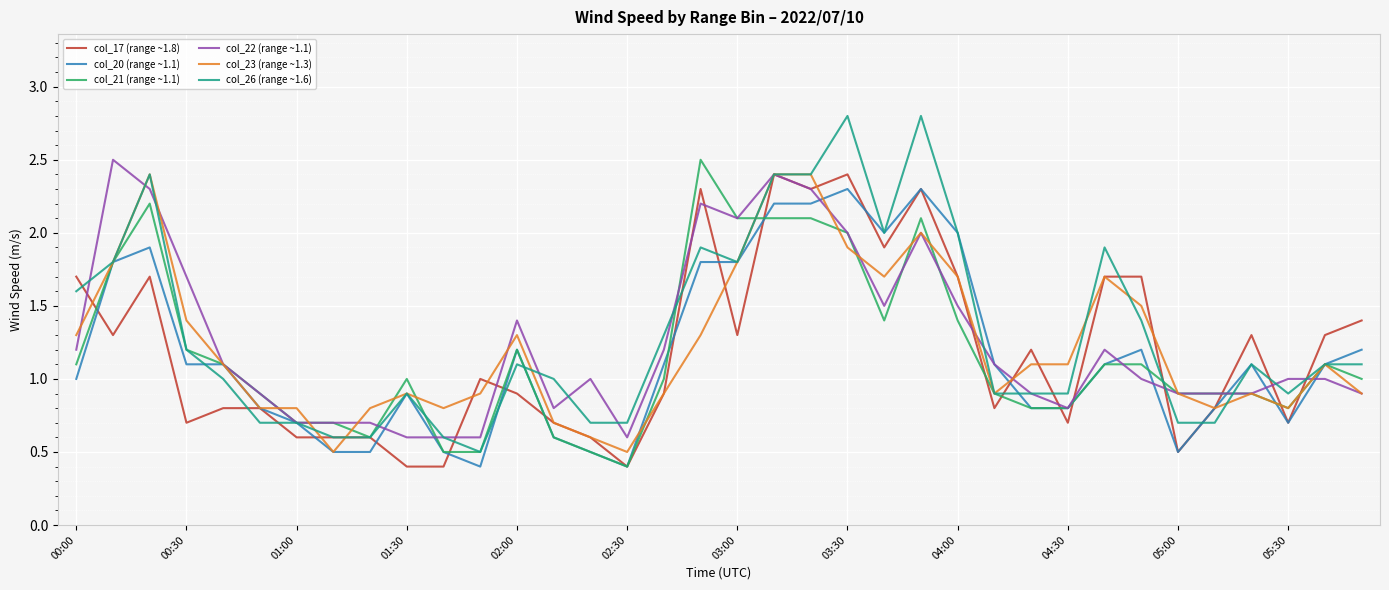

Reading left to right, transcribe all the data shown in this chart.

col_17 (range ~1.8): 1.7	1.3	1.7	0.7	0.8	0.8	0.6	0.6	0.6	0.4	0.4	1.0	0.9	0.7	0.6	0.4	0.9	2.3	1.3	2.4	2.3	2.4	1.9	2.3	1.7	0.8	1.2	0.7	1.7	1.7	0.5	0.8	1.3	0.7	1.3	1.4
col_20 (range ~1.1): 1.0	1.8	1.9	1.1	1.1	0.8	0.7	0.5	0.5	0.9	0.5	0.4	1.2	0.6	0.5	0.4	1.1	1.8	1.8	2.2	2.2	2.3	2.0	2.3	2.0	1.1	0.8	0.8	1.1	1.2	0.5	0.8	1.1	0.7	1.1	1.2
col_21 (range ~1.1): 1.1	1.8	2.2	1.2	1.1	0.9	0.7	0.7	0.6	1.0	0.5	0.5	1.2	0.6	0.5	0.4	1.0	2.5	2.1	2.1	2.1	2.0	1.4	2.1	1.4	0.9	0.8	0.8	1.1	1.1	0.9	0.9	0.9	0.8	1.1	1.0
col_22 (range ~1.1): 1.2	2.5	2.3	1.7	1.1	0.9	0.7	0.7	0.7	0.6	0.6	0.6	1.4	0.8	1.0	0.6	1.2	2.2	2.1	2.4	2.3	2.0	1.5	2.0	1.5	1.1	0.9	0.8	1.2	1.0	0.9	0.9	0.9	1.0	1.0	0.9
col_23 (range ~1.3): 1.3	1.8	2.4	1.4	1.1	0.8	0.8	0.5	0.8	0.9	0.8	0.9	1.3	0.7	0.6	0.5	0.9	1.3	1.8	2.4	2.4	1.9	1.7	2.0	1.7	0.9	1.1	1.1	1.7	1.5	0.9	0.8	0.9	0.8	1.1	0.9
col_26 (range ~1.6): 1.6	1.8	2.4	1.2	1.0	0.7	0.7	0.6	0.6	0.9	0.6	0.5	1.1	1.0	0.7	0.7	1.3	1.9	1.8	2.4	2.4	2.8	2.0	2.8	2.0	0.9	0.9	0.9	1.9	1.4	0.7	0.7	1.1	0.9	1.1	1.1